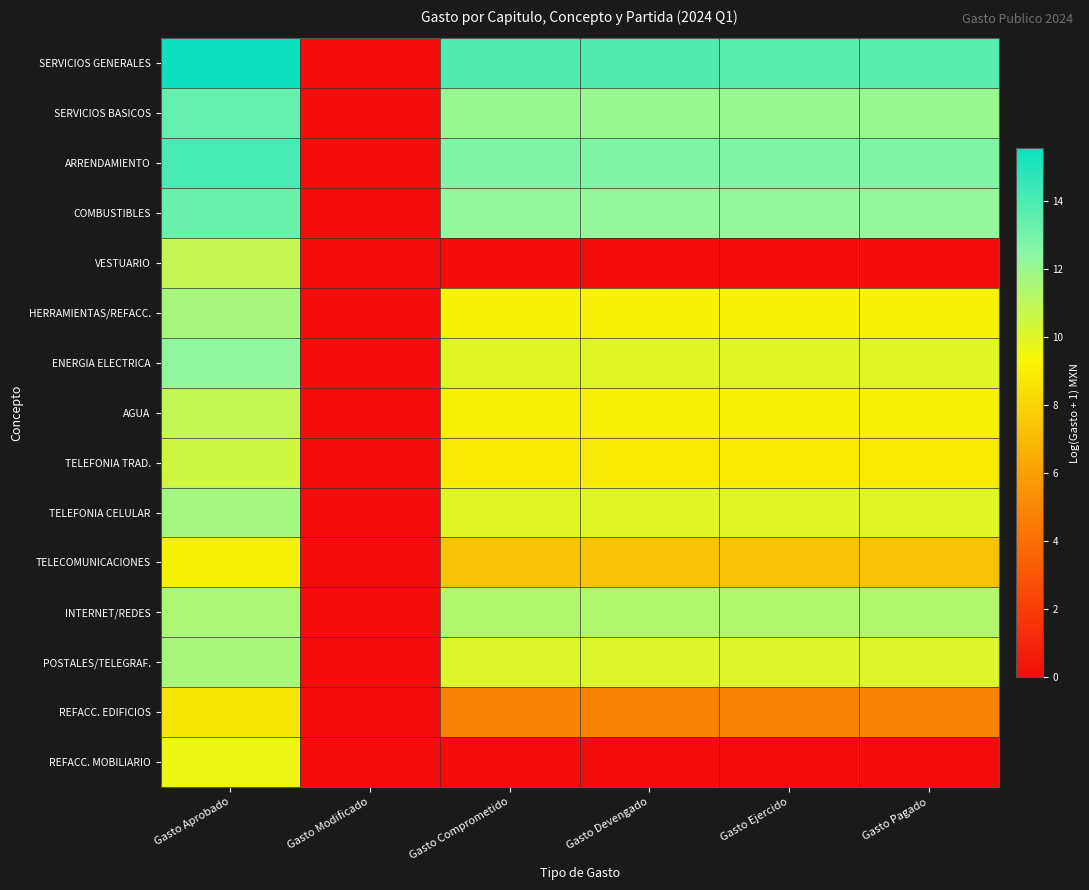

Reading left to right, what are all the values shown in this chart?

SERVICIOS GENERALES: Gasto Aprobado=15.6	Gasto Modificado=0.0	Gasto Comprometido=13.8	Gasto Devengado=13.8	Gasto Ejercido=13.7	Gasto Pagado=13.7
SERVICIOS BASICOS: Gasto Aprobado=13.4	Gasto Modificado=0.0	Gasto Comprometido=12.0	Gasto Devengado=12.0	Gasto Ejercido=12.0	Gasto Pagado=12.0
ARRENDAMIENTO: Gasto Aprobado=14.1	Gasto Modificado=0.0	Gasto Comprometido=12.7	Gasto Devengado=12.7	Gasto Ejercido=12.7	Gasto Pagado=12.7
COMBUSTIBLES: Gasto Aprobado=13.3	Gasto Modificado=0.0	Gasto Comprometido=12.2	Gasto Devengado=12.2	Gasto Ejercido=12.2	Gasto Pagado=12.2
VESTUARIO: Gasto Aprobado=10.8	Gasto Modificado=0.0	Gasto Comprometido=0.0	Gasto Devengado=0.0	Gasto Ejercido=0.0	Gasto Pagado=0.0
HERRAMIENTAS/REFACC.: Gasto Aprobado=11.6	Gasto Modificado=0.0	Gasto Comprometido=9.2	Gasto Devengado=9.2	Gasto Ejercido=9.2	Gasto Pagado=9.2
ENERGIA ELECTRICA: Gasto Aprobado=12.3	Gasto Modificado=0.0	Gasto Comprometido=10.0	Gasto Devengado=10.0	Gasto Ejercido=10.0	Gasto Pagado=10.0
AGUA: Gasto Aprobado=10.8	Gasto Modificado=0.0	Gasto Comprometido=9.1	Gasto Devengado=9.1	Gasto Ejercido=9.1	Gasto Pagado=9.1
TELEFONIA TRAD.: Gasto Aprobado=10.5	Gasto Modificado=0.0	Gasto Comprometido=8.9	Gasto Devengado=8.9	Gasto Ejercido=8.9	Gasto Pagado=8.9
TELEFONIA CELULAR: Gasto Aprobado=11.7	Gasto Modificado=0.0	Gasto Comprometido=10.0	Gasto Devengado=10.0	Gasto Ejercido=10.0	Gasto Pagado=10.0
TELECOMUNICACIONES: Gasto Aprobado=9.2	Gasto Modificado=0.0	Gasto Comprometido=7.4	Gasto Devengado=7.4	Gasto Ejercido=7.4	Gasto Pagado=7.4
INTERNET/REDES: Gasto Aprobado=11.5	Gasto Modificado=0.0	Gasto Comprometido=11.3	Gasto Devengado=11.3	Gasto Ejercido=11.3	Gasto Pagado=11.3
POSTALES/TELEGRAF.: Gasto Aprobado=11.6	Gasto Modificado=0.0	Gasto Comprometido=10.1	Gasto Devengado=10.1	Gasto Ejercido=10.1	Gasto Pagado=10.1
REFACC. EDIFICIOS: Gasto Aprobado=8.7	Gasto Modificado=0.0	Gasto Comprometido=4.8	Gasto Devengado=4.8	Gasto Ejercido=4.8	Gasto Pagado=4.8
REFACC. MOBILIARIO: Gasto Aprobado=9.6	Gasto Modificado=0.0	Gasto Comprometido=0.0	Gasto Devengado=0.0	Gasto Ejercido=0.0	Gasto Pagado=0.0